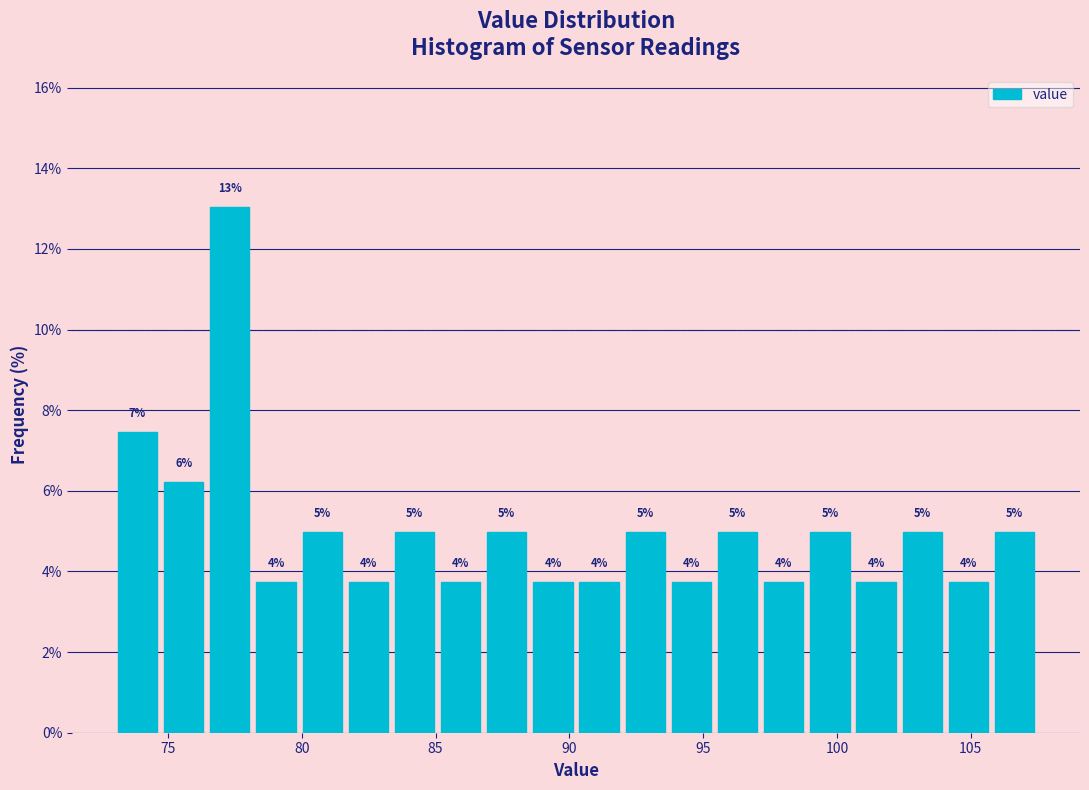

Read against the x-axis, roughly where is the centre of the tallest bar?

77.5